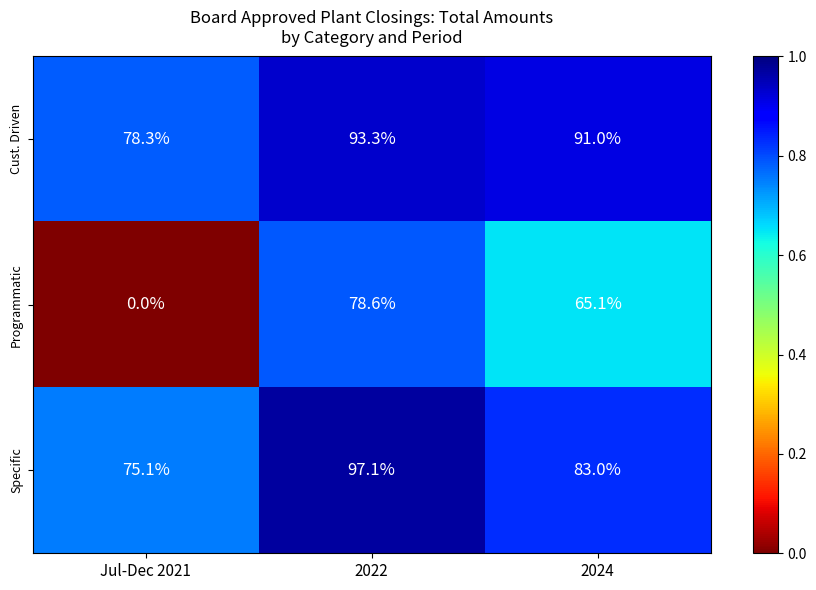

True or false: Programmatic has a value of 48.8 at 2022.

False